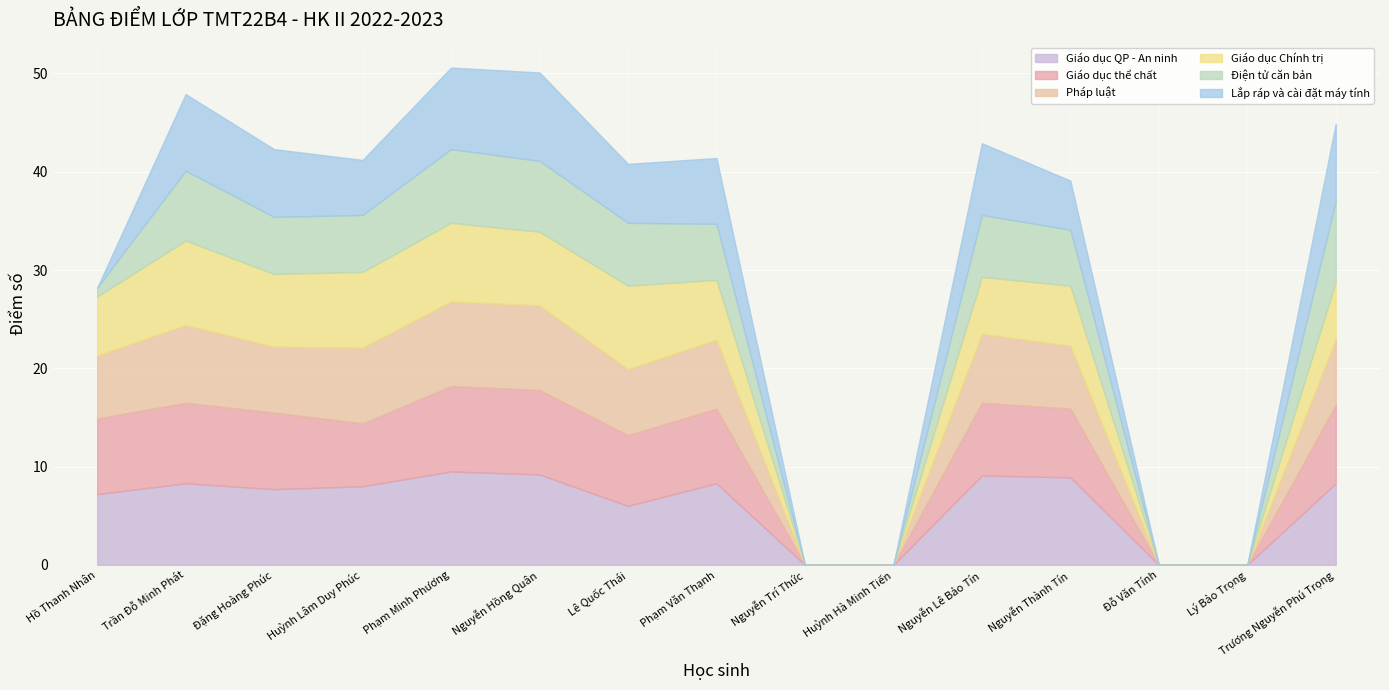

What is the spread (max minus min) of values at Phạm Văn Thạnh?

2.6